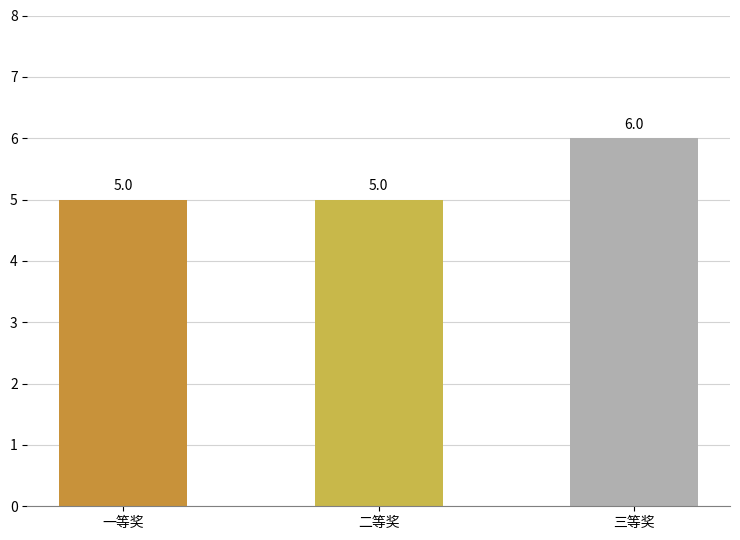

How many data points does each series have?

3